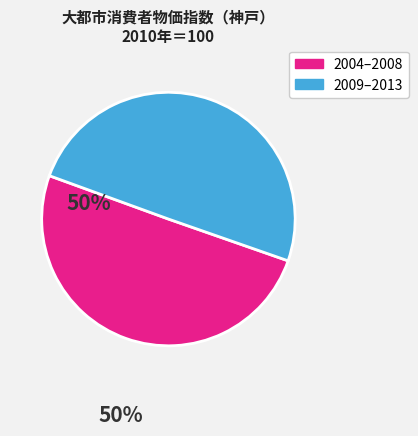

How many segments does this pie chart have?

2